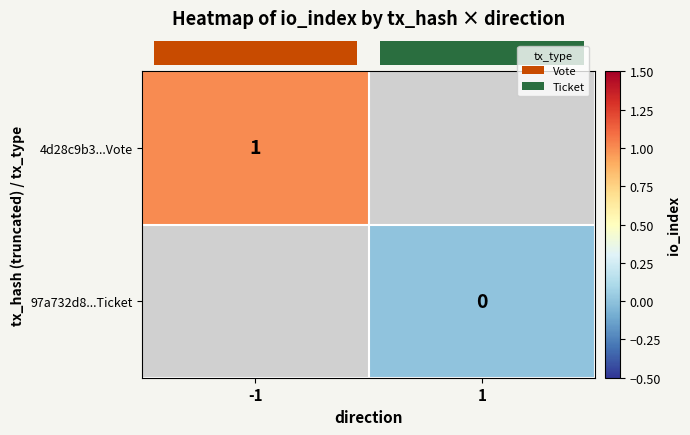

Is it true that row_0 equals 1.4 at -1?

False